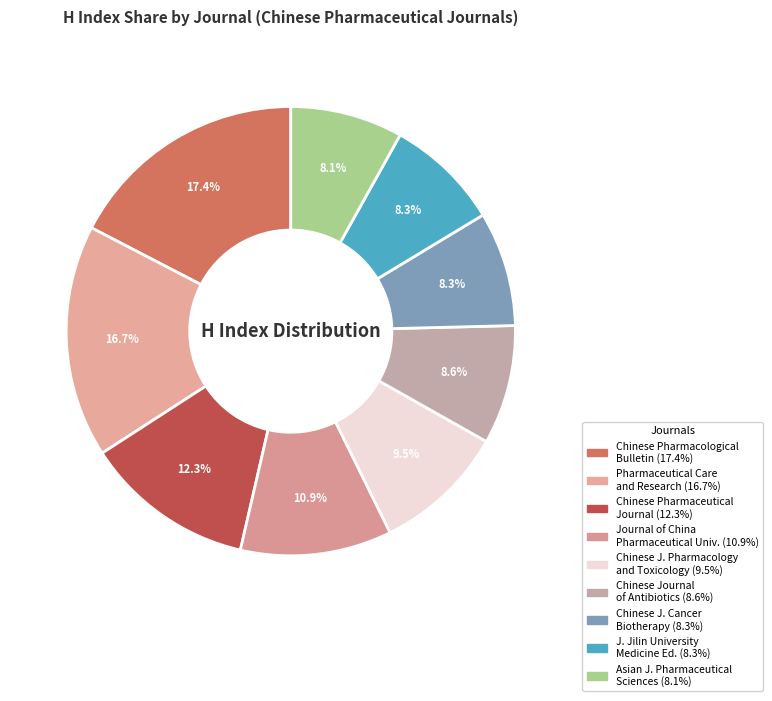

Which slice is the smallest?

Asian Journal of Pharmaceutical Sciences